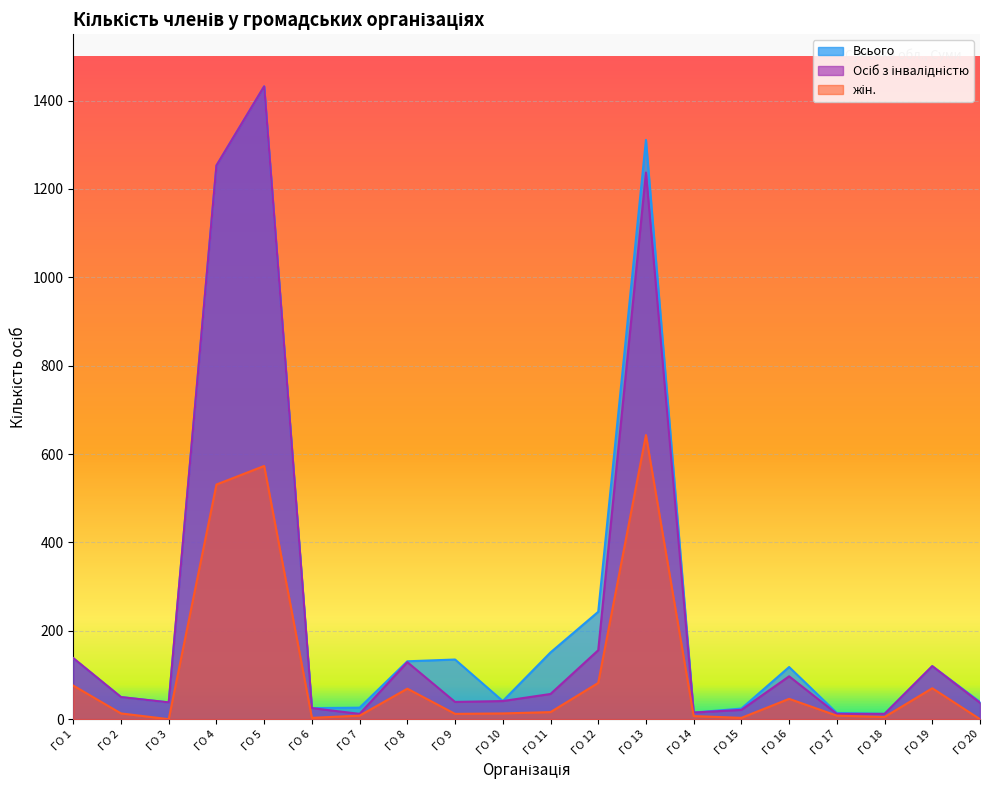

True or false: Осіб з інвалідністю has more than 1 points higher than both neighbors.

True